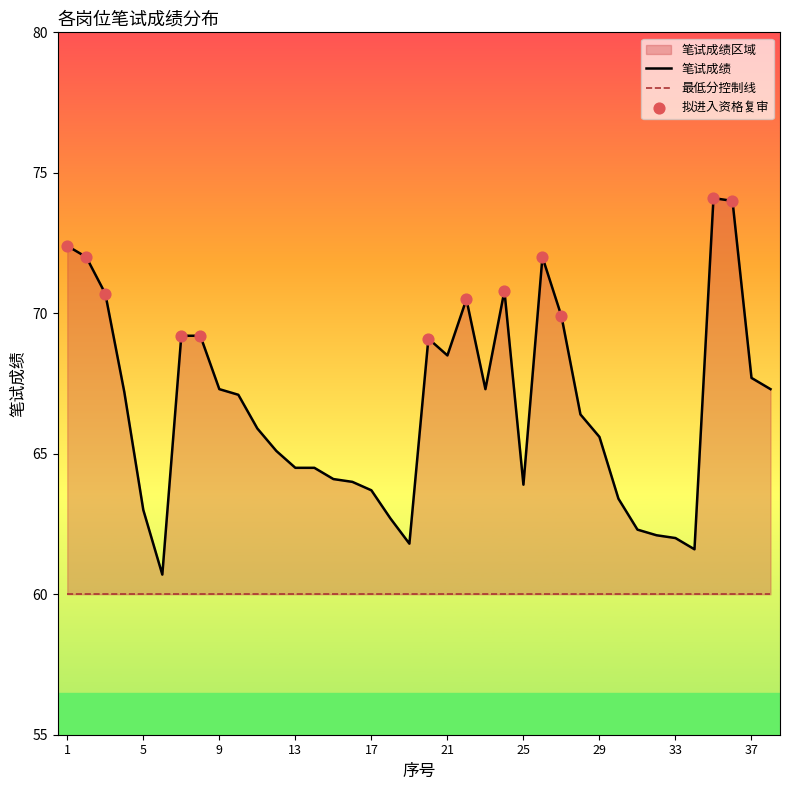

What is the change in value from 5 to 20?

+6.1